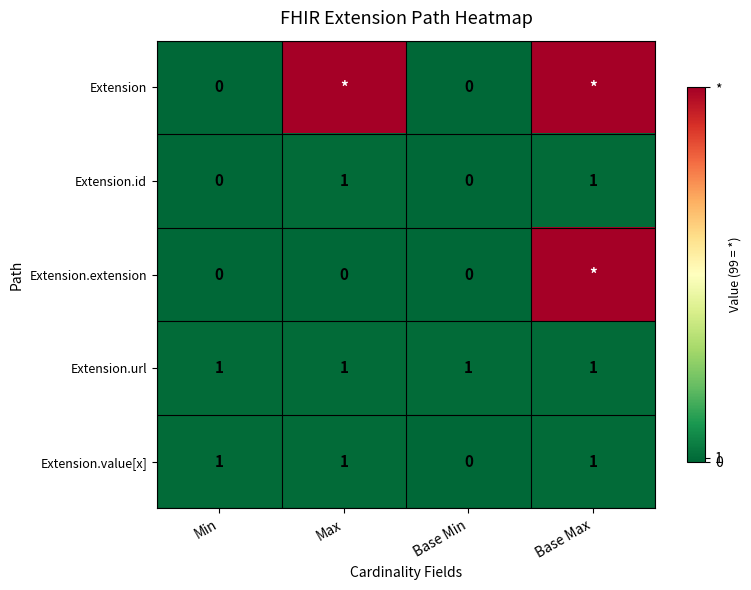

True or false: Extension.value[x] has a value of -1 at Base Min.

False